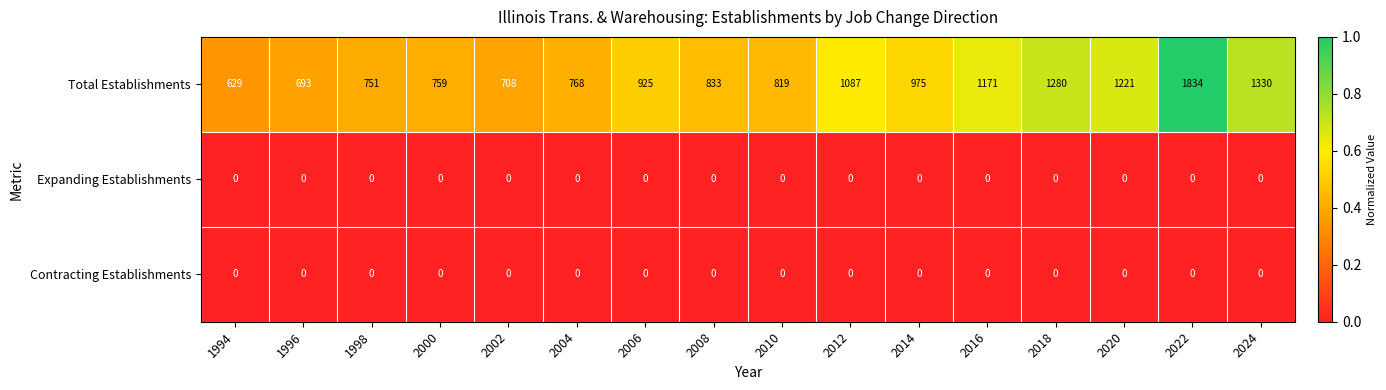

What is the difference between the highest and lowest values at 2010?

819